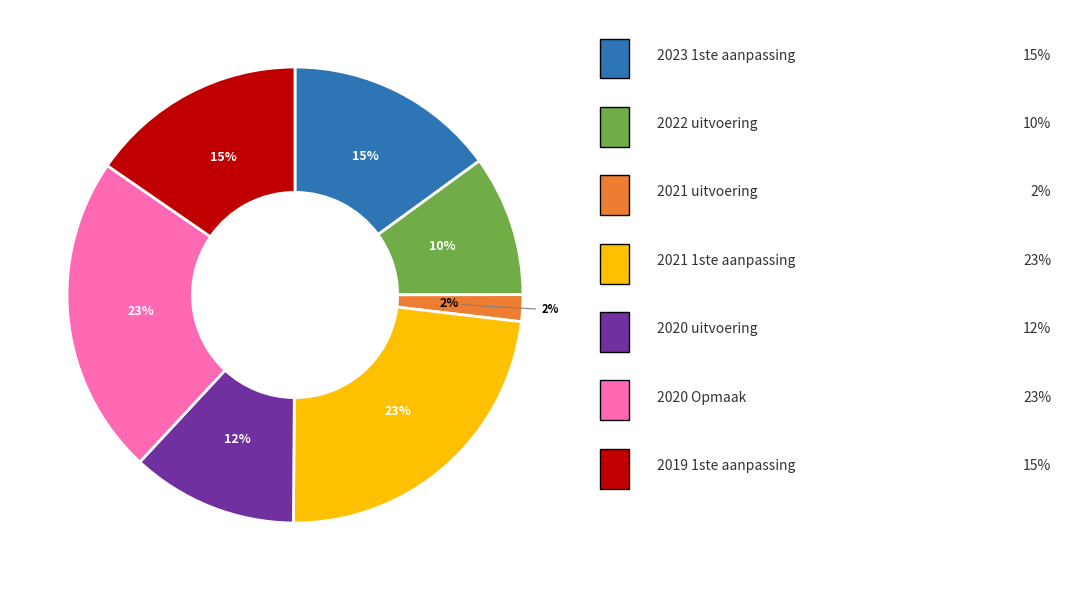

To the nearest percent, what portion does 2019 1ste aanpassing represent?

15%